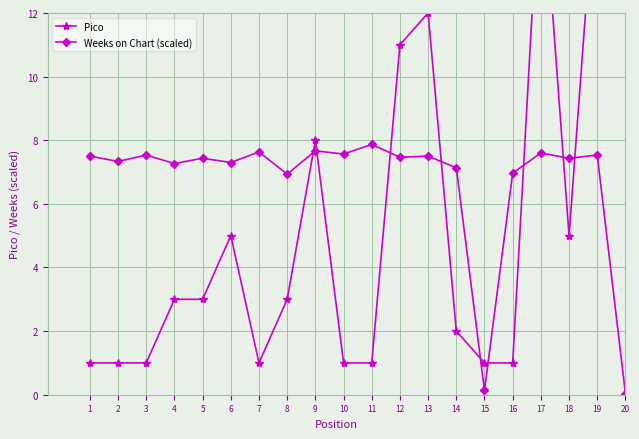

What is the difference between the Weeks on Chart (scaled) values at 14 and 8?

0.2